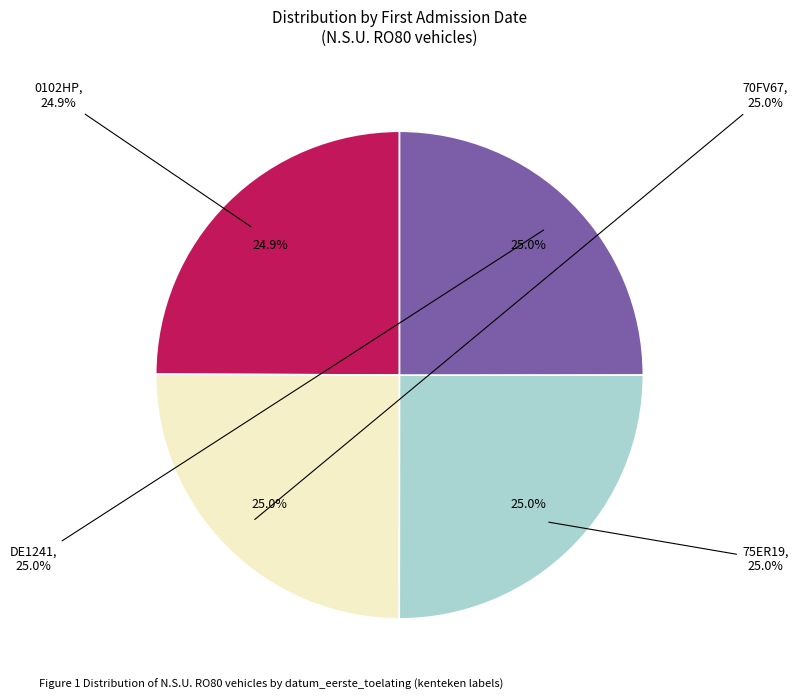

Is DE1241 the majority of the pie?

No